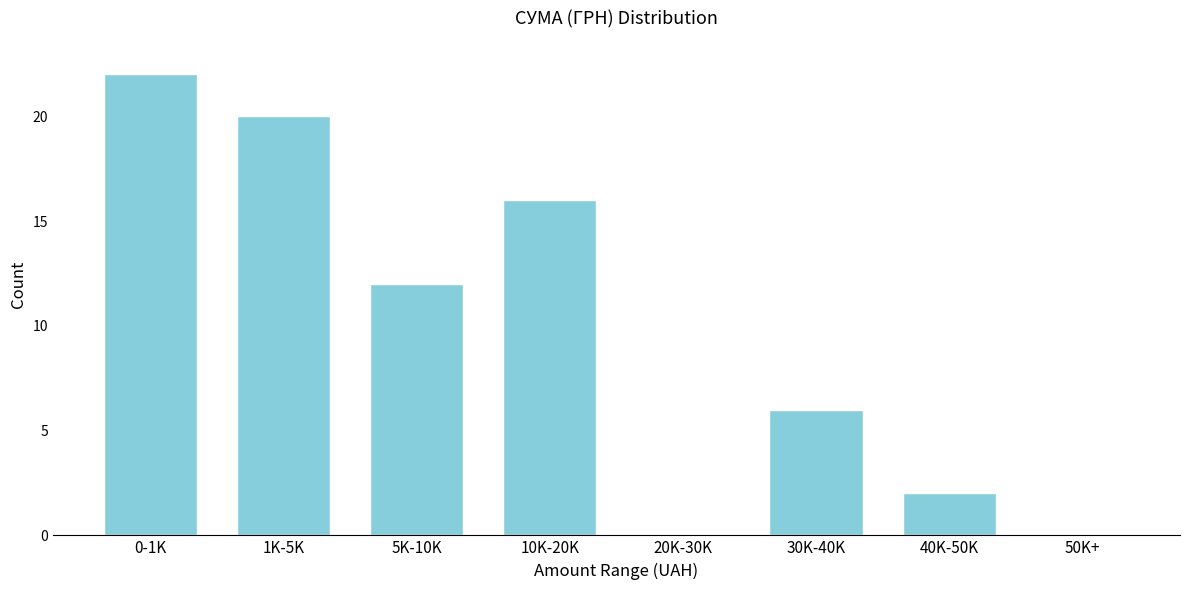

Reading left to right, transcribe all the data shown in this chart.

0-1K=22	1K-5K=20	5K-10K=12	10K-20K=16	20K-30K=0	30K-40K=6	40K-50K=2	50K+=0